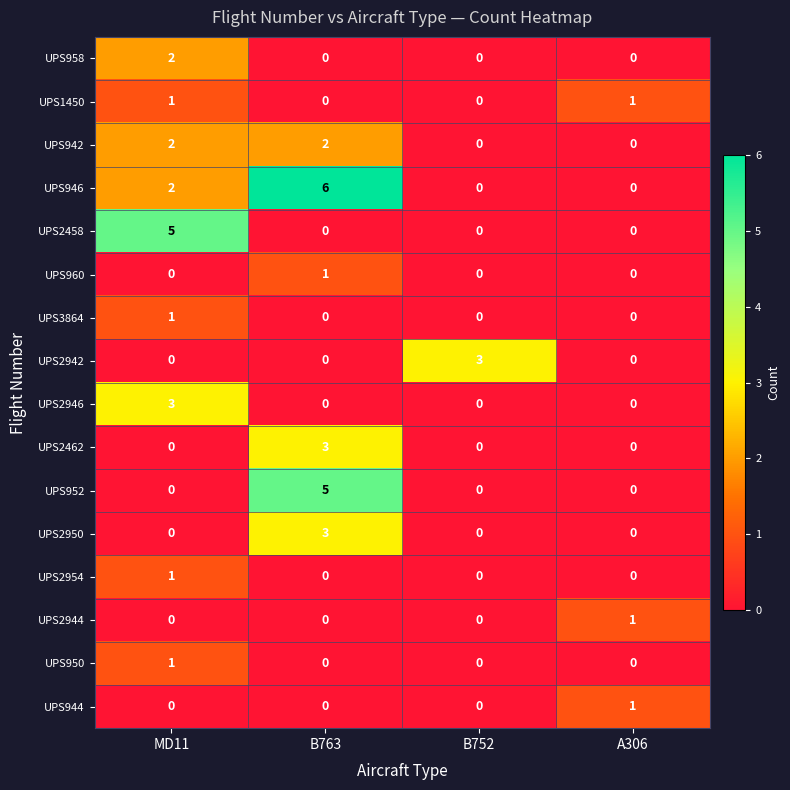

What is the spread (max minus min) of values at B752?

3